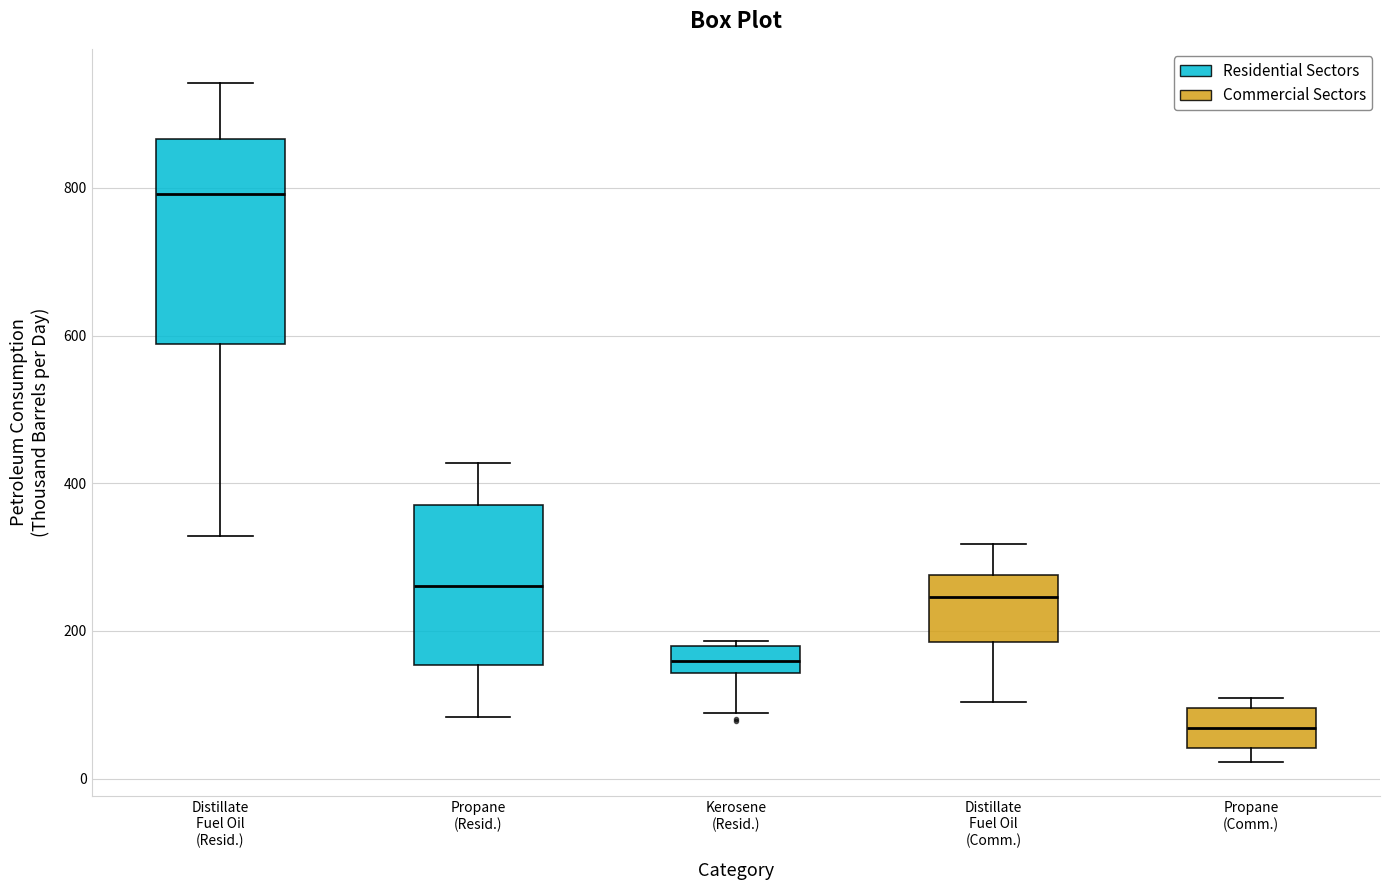

Where does the median line of the box for Kerosene (Resid.) sit on the y-axis? The values are not printed on the chart, so give them approximately, as read against the axis.

160